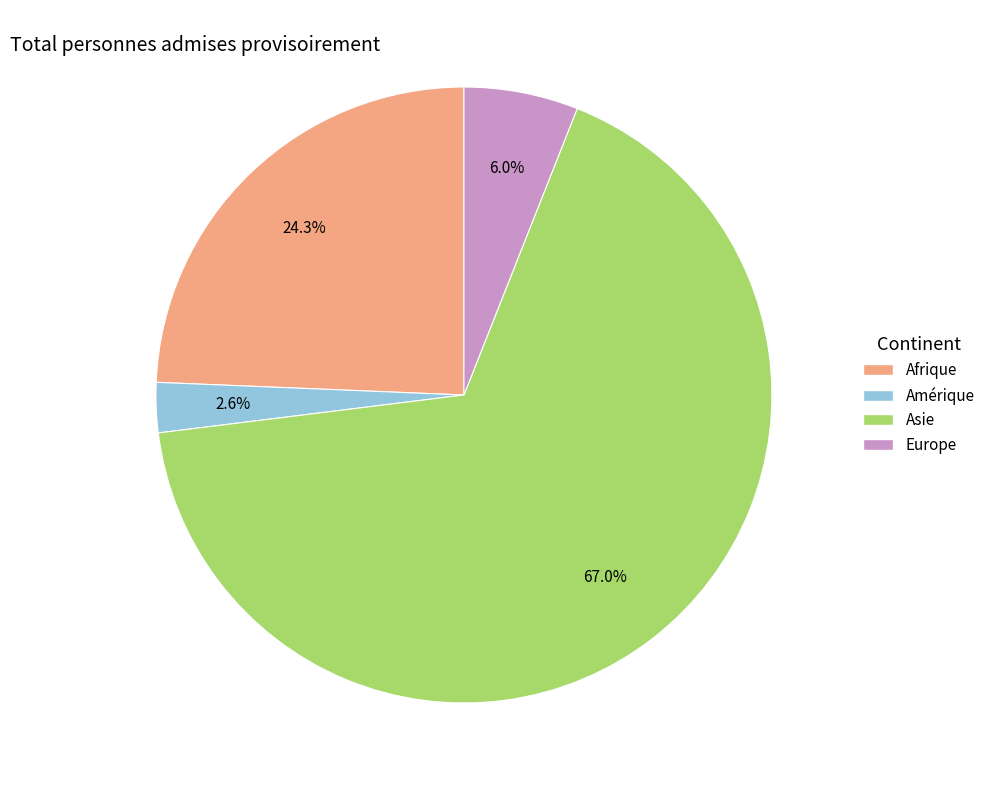

How many slices are in this pie chart?

4